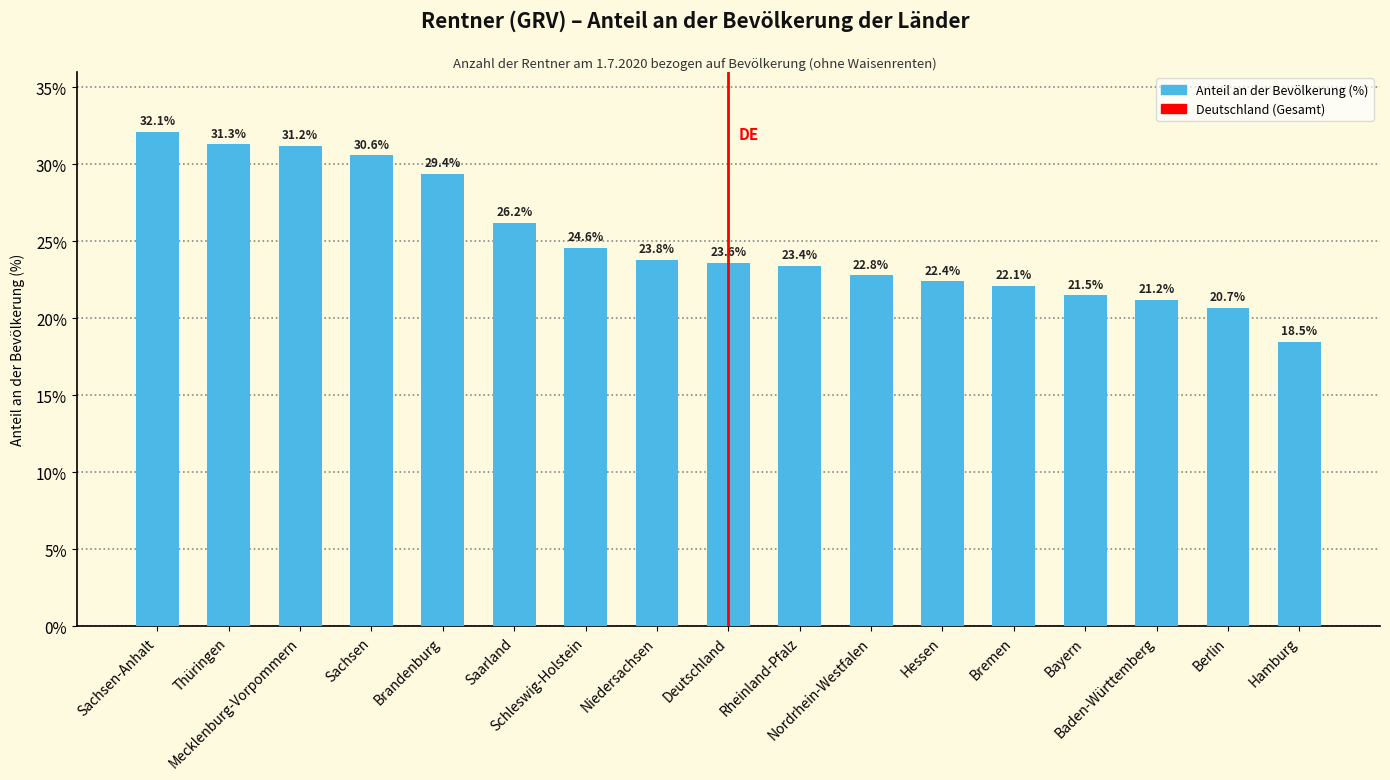

Reading right to left, list all the values displayed in this chart.

Hamburg=18.5	Berlin=20.7	Baden-Württemberg=21.2	Bayern=21.5	Bremen=22.1	Hessen=22.4	Nordrhein-Westfalen=22.8	Rheinland-Pfalz=23.4	Deutschland=23.6	Niedersachsen=23.8	Schleswig-Holstein=24.6	Saarland=26.2	Brandenburg=29.4	Sachsen=30.6	Mecklenburg-Vorpommern=31.2	Thüringen=31.3	Sachsen-Anhalt=32.1